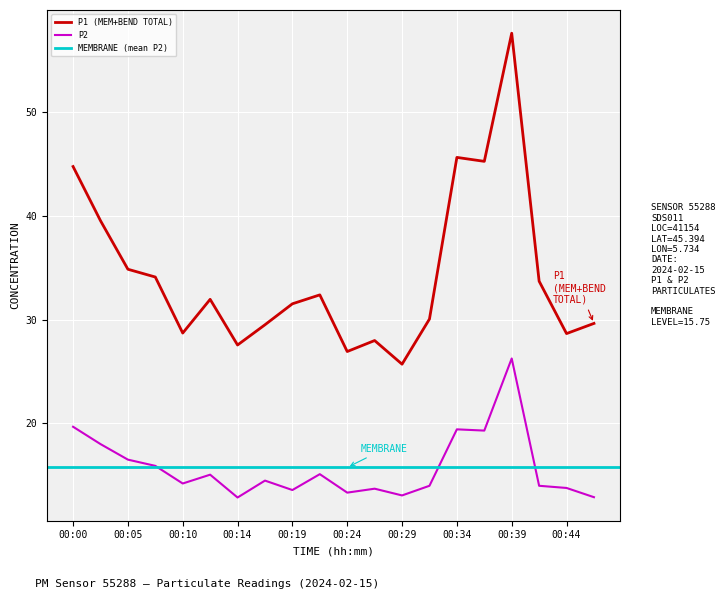

True or false: P2 has a value of 17.9 at 00:29.

False